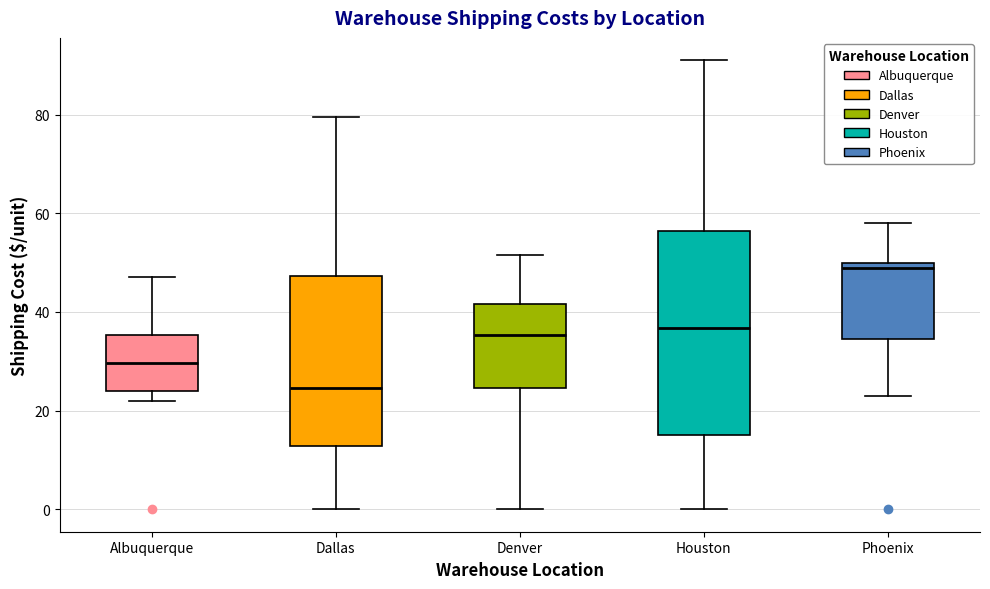

Reading left to right, transcribe this box plot: for each box, give where its median line is, the range the box spans, and where its two whiskers end, as read against the y-axis. The values are not printed on the chart, so give them approximately, as read against the axis.

Albuquerque: median 30, box 24 to 36, whiskers 22 to 48
Dallas: median 24, box 12 to 48, whiskers 0 to 80
Denver: median 36, box 24 to 42, whiskers 0 to 52
Houston: median 36, box 16 to 56, whiskers 0 to 92
Phoenix: median 50 (just below the box's upper edge), box 34 to 50, whiskers 24 to 58